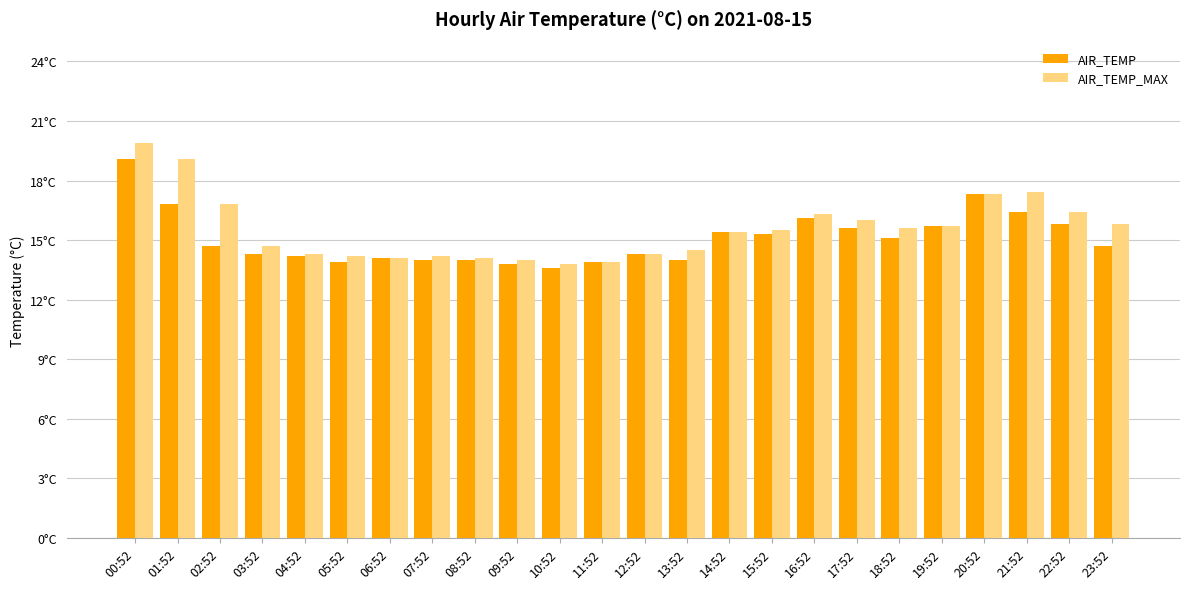

What is the maximum value shown in the chart?

19.9